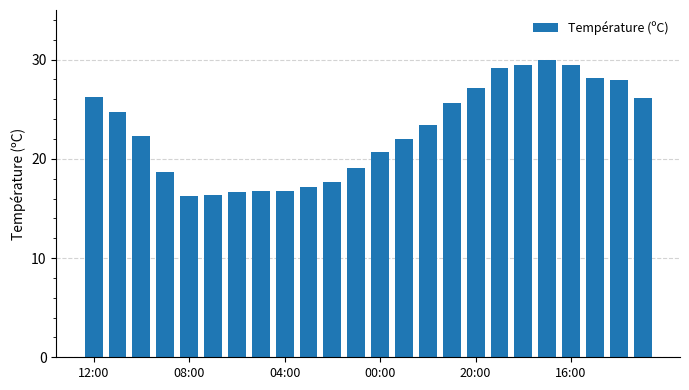

Count the number of data series in this chart.

1